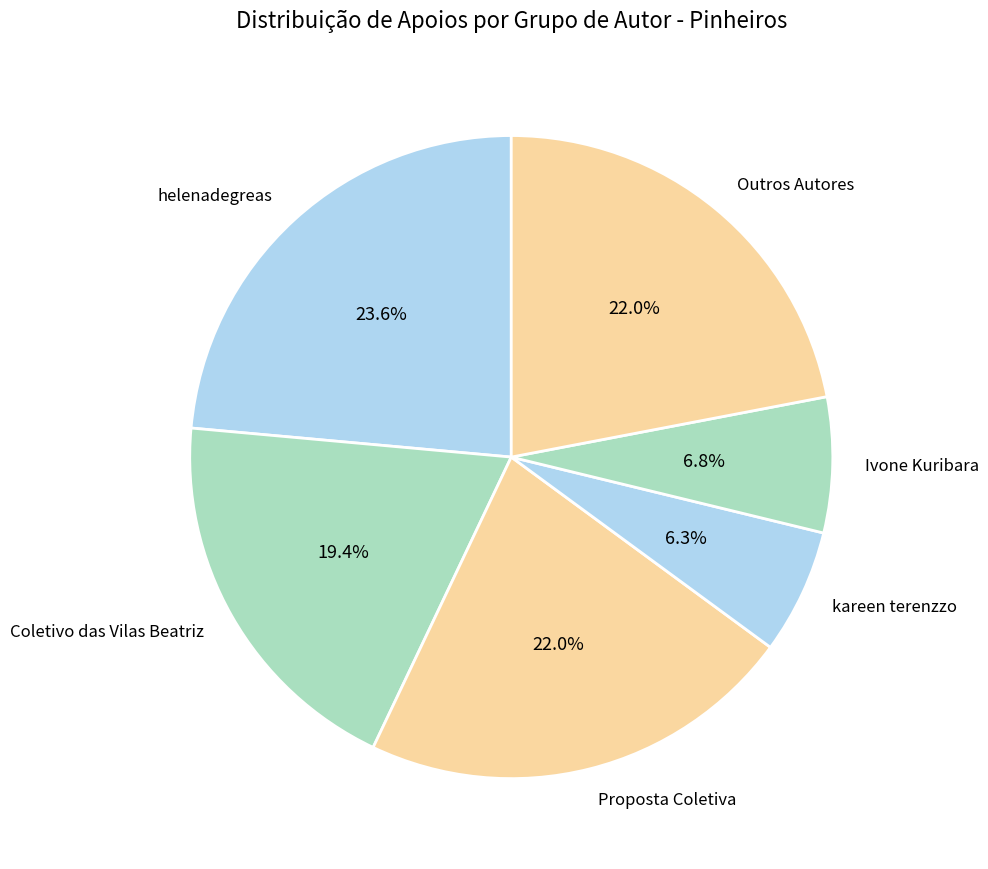

Which has a higher value, Proposta Coletiva or kareen terenzzo?

Proposta Coletiva